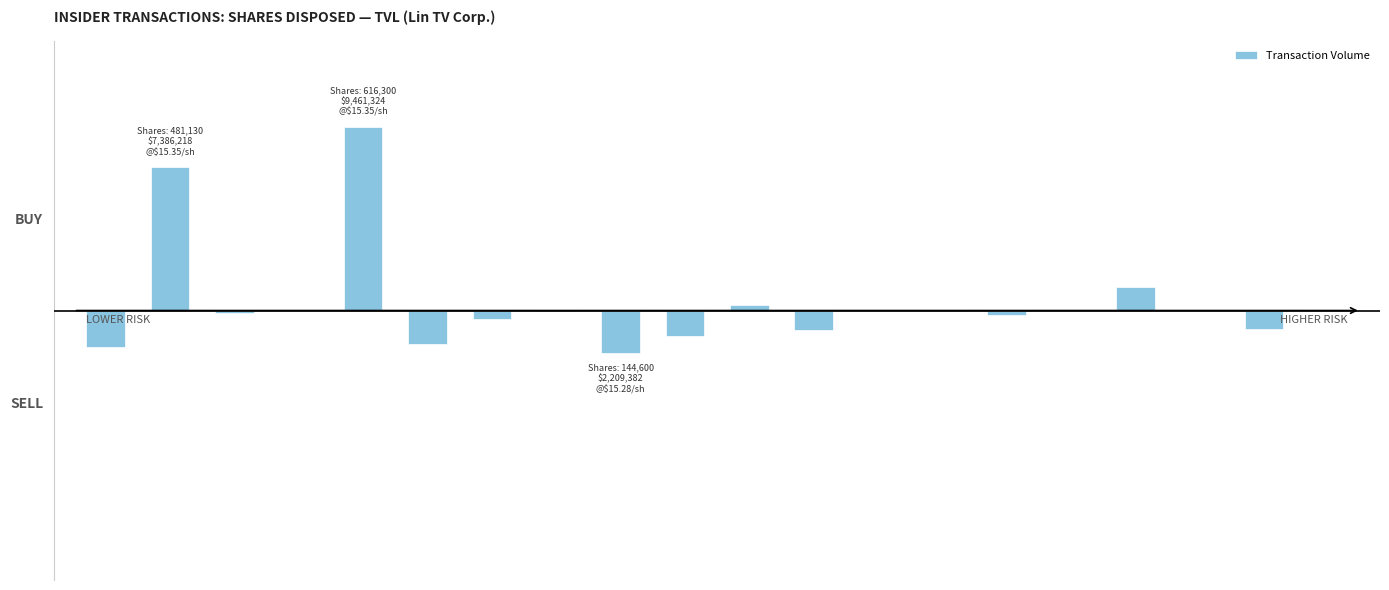

Reading left to right, extract all data points from this chart.

0=-0.3	1=1.2	2=-0.0	3=-0.0	4=1.5	5=-0.3	6=-0.1	7=0.0	8=-0.4	9=-0.2	10=0.0	11=-0.2	12=-0.0	13=0.0	14=-0.0	15=-0.0	16=0.2	17=-0.0	18=-0.2	19=0.0